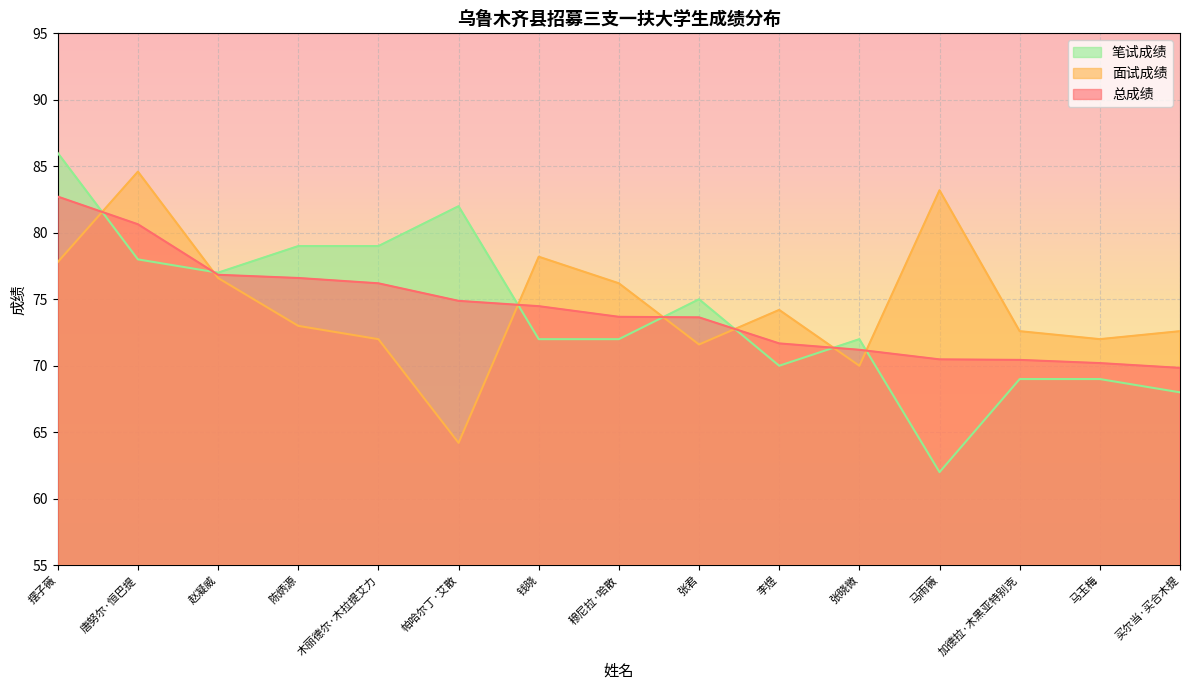

Is the value of 笔试成绩 at 钱晓 greater than the value of 面试成绩 at 摆子薇?

No